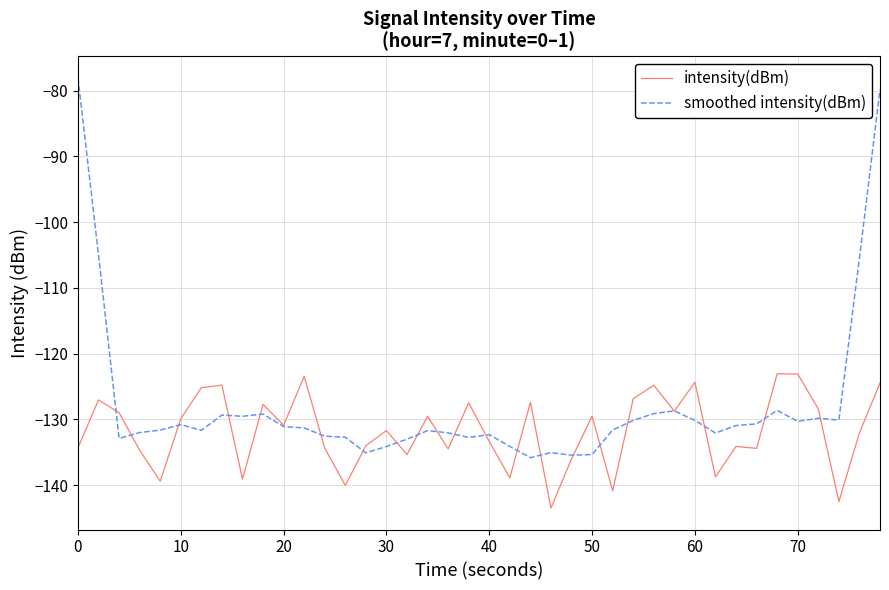

Which series has the largest total across all categories?

smoothed intensity(dBm)